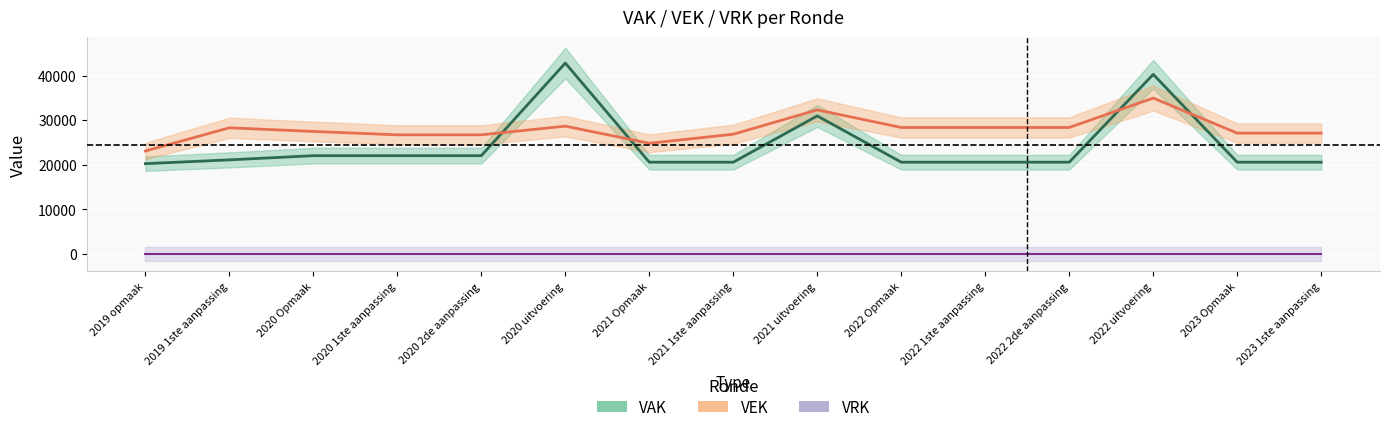

Is this an area chart (filled region under the line)?

No